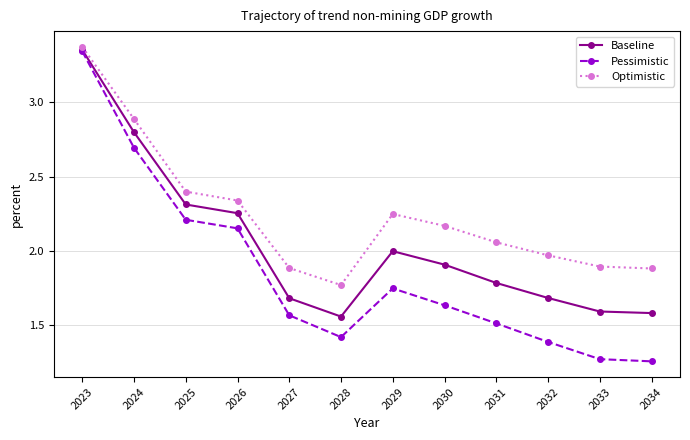

What is the value of the Optimistic point at the 12th from the left?

1.9